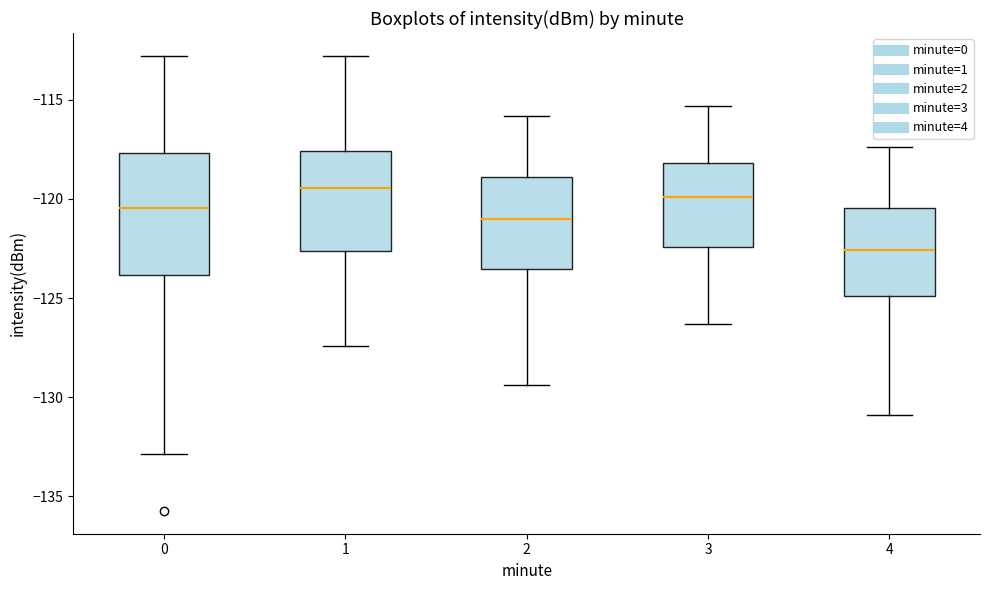

Where does the upper whisker of the box at x = 3 end on the y-axis? The values are not printed on the chart, so give them approximately, as read against the axis.

-115.5